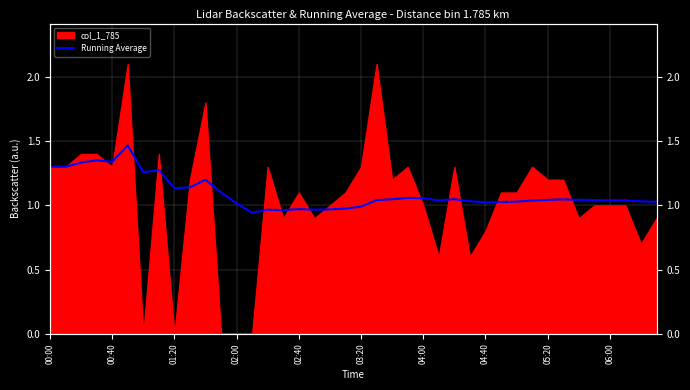

What is the ratio of the value at 26 to the value at 02:00?

0.8